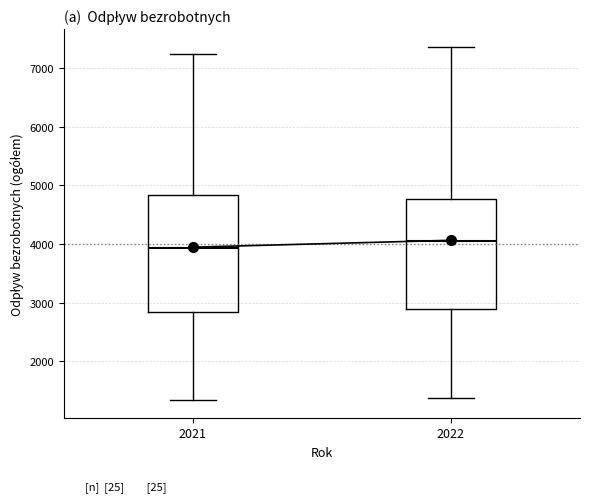

Reading left to right, transcribe this box plot: for each box, give where its median line is, the range the box spans, and where its two whiskers end, as read against the y-axis. The values are not printed on the chart, so give them approximately, as read against the axis.

2021: median 3900, box 2800 to 4800, whiskers 1300 to 7200
2022: median 4100, box 2900 to 4800, whiskers 1400 to 7400